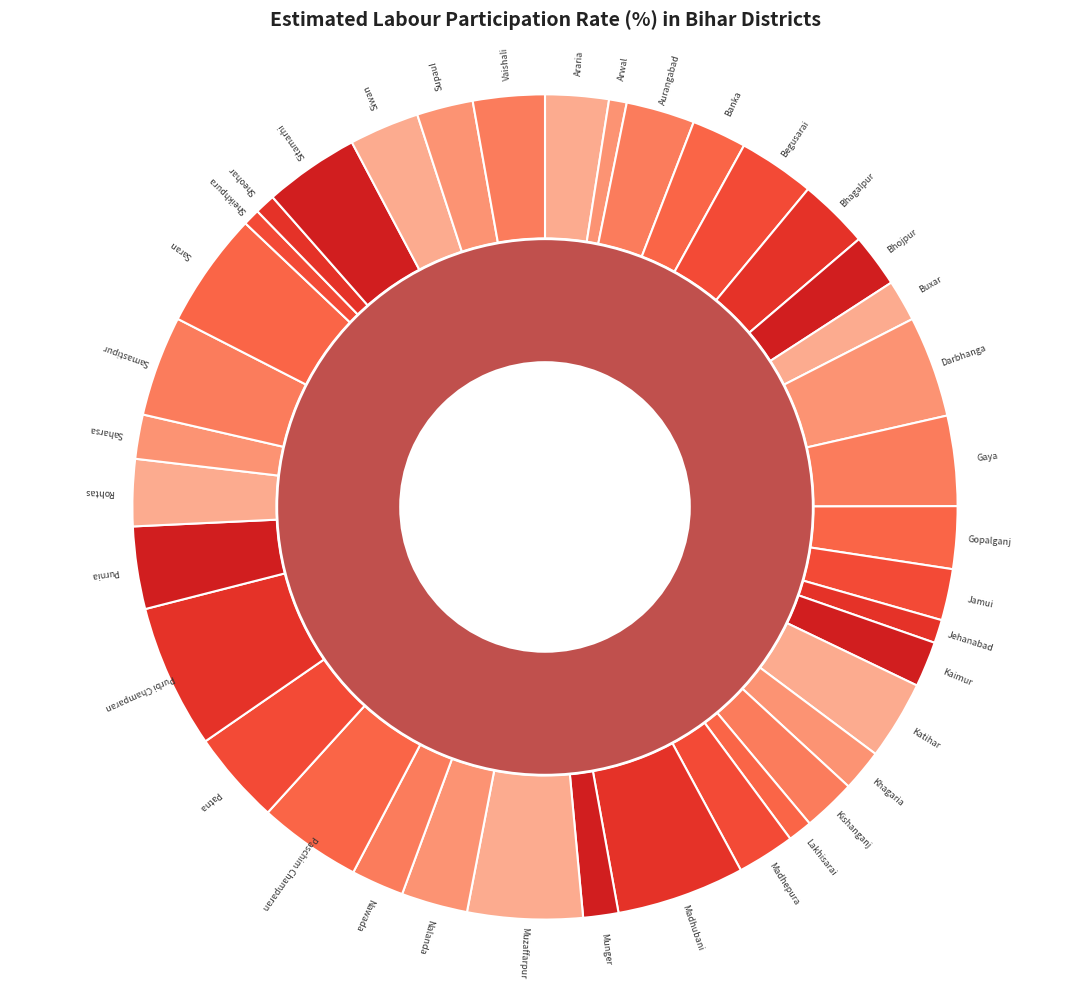

Approximately how many times larger is the value at Purbi Champaran compared to Jehanabad?

6.2